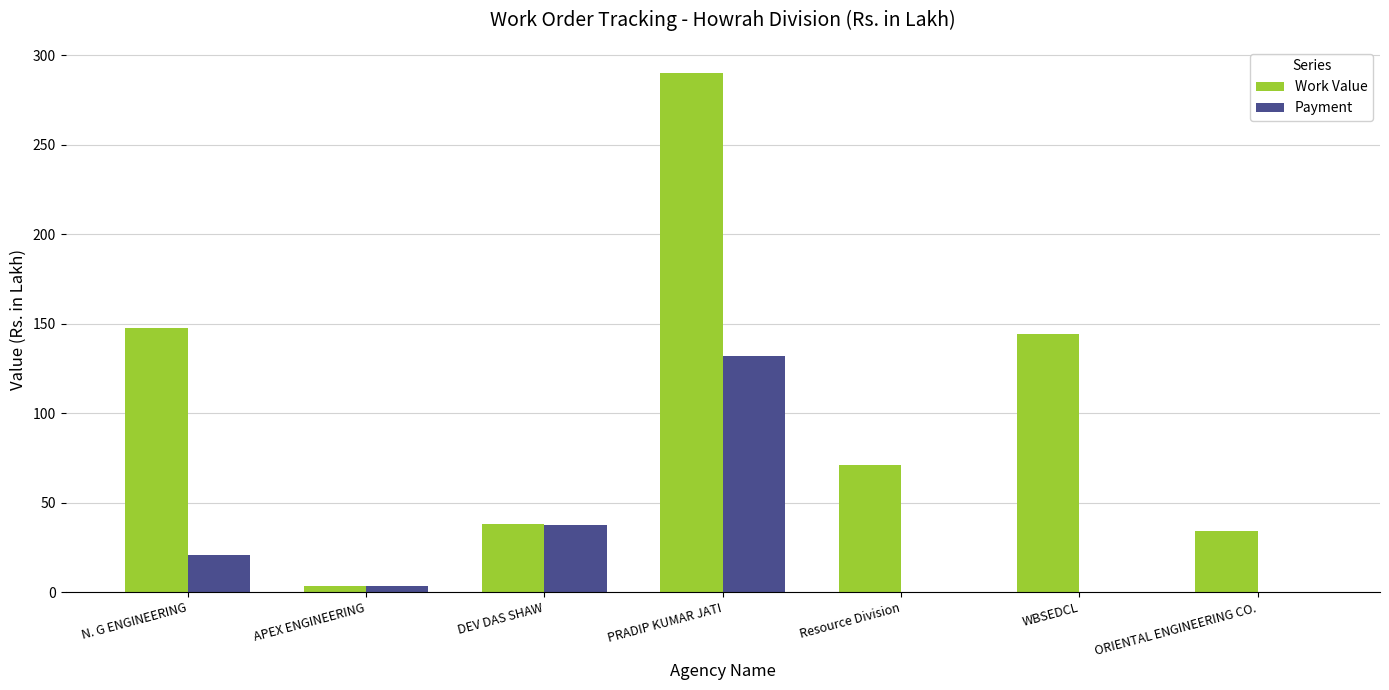

Between Resource Division and ORIENTAL ENGINEERING CO., which series saw the biggest shift?

Work Value